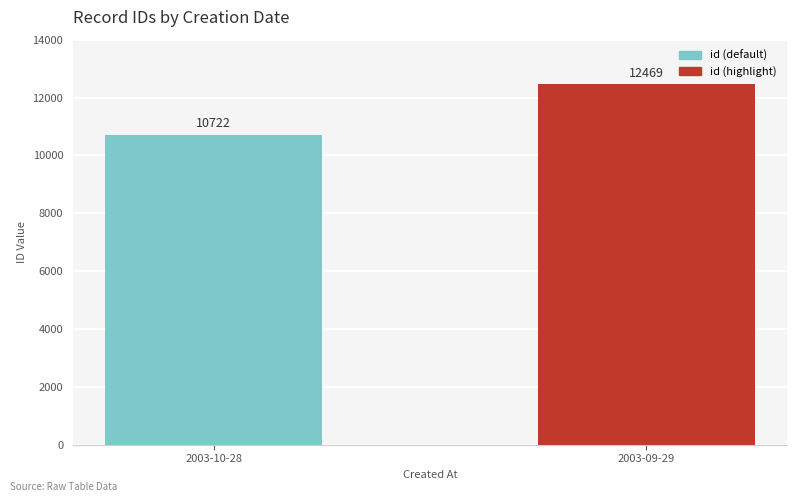

How many bars are there in total?

2